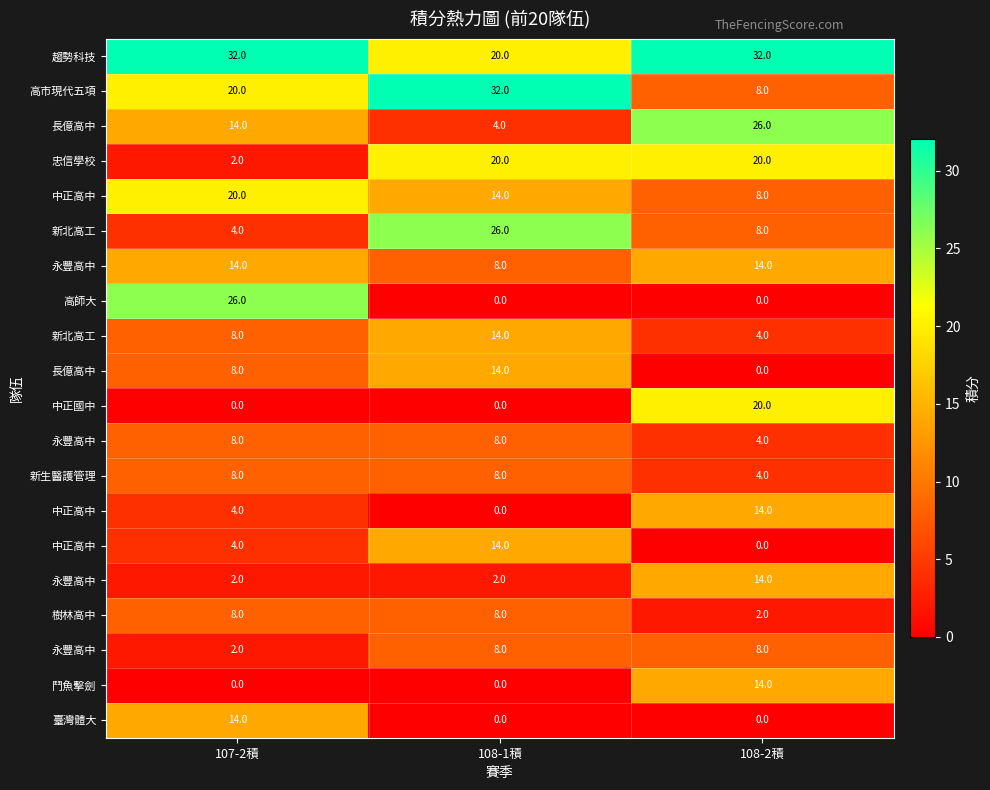

At how many categories does at least one series exceed 13?

3